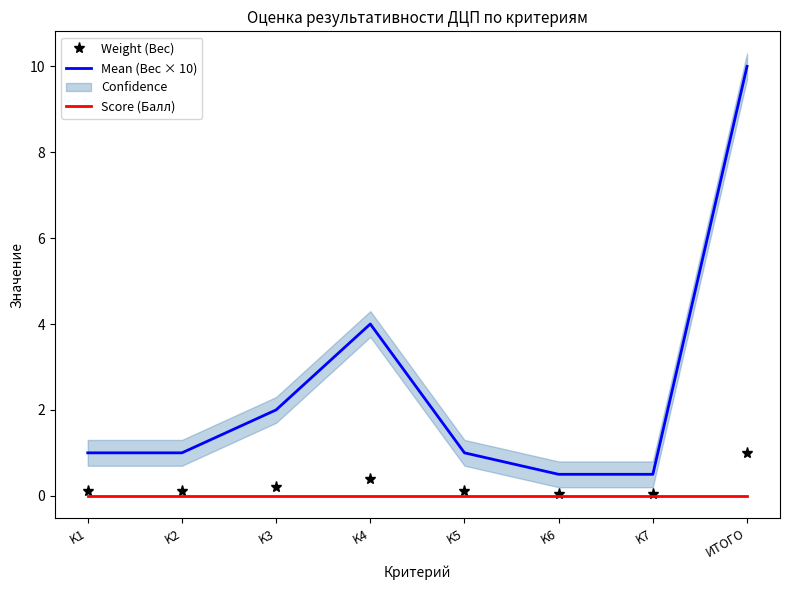

True or false: Score (Балл) and Mean (Вес × 10) cross at least once.

False